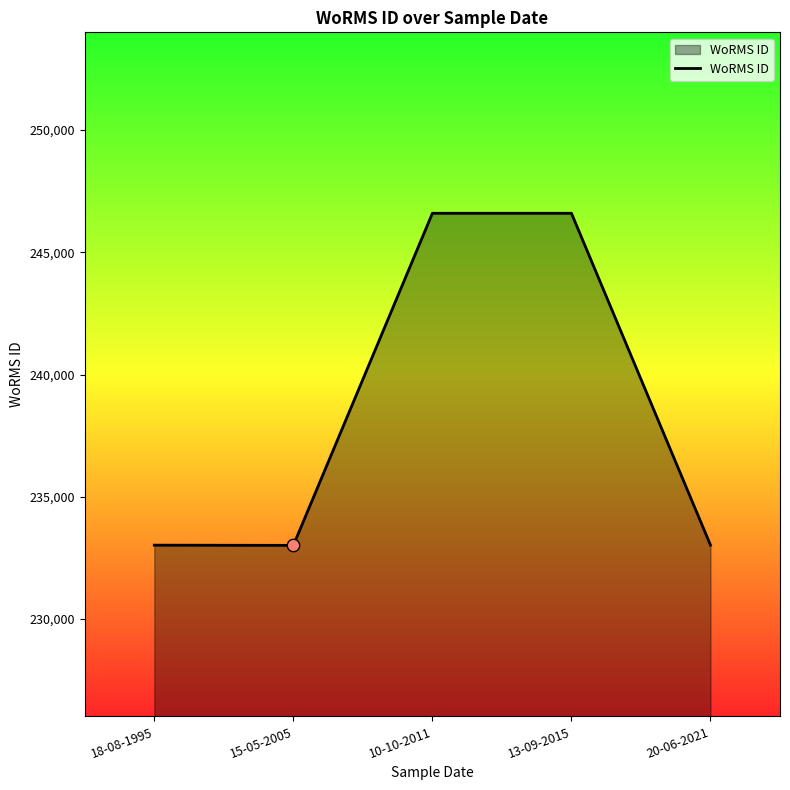

What is the change in value from 15-05-2005 to 10-10-2011?

+13578